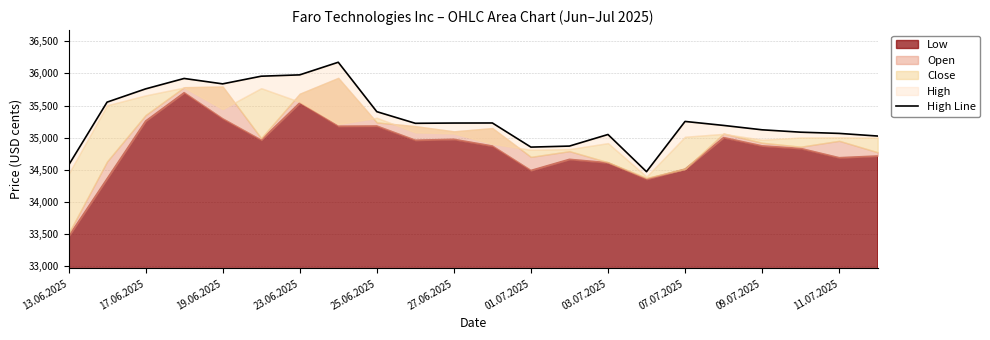

True or false: there are more than 1 points higher than both neighbors.

True